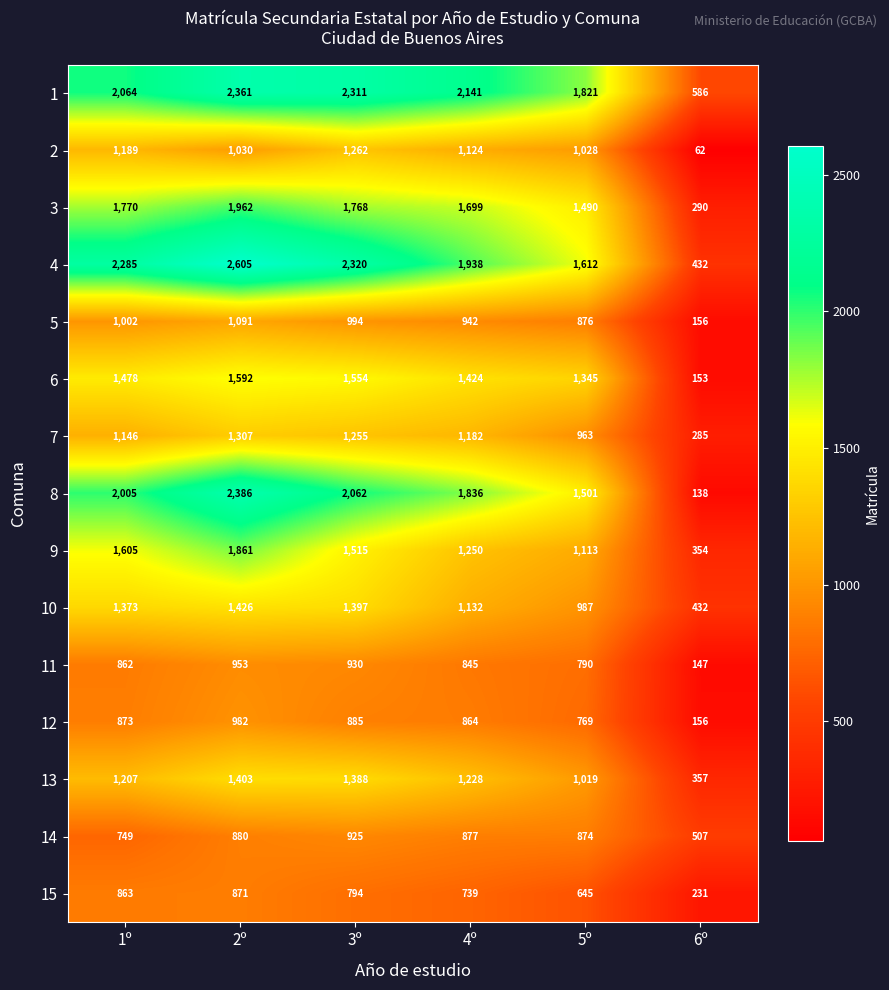

Which label corresponds to the largest value in the chart?

2º